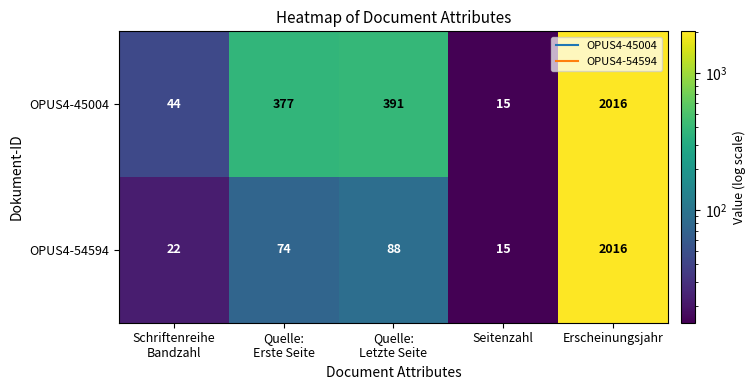

What is the greatest value displayed?

2016